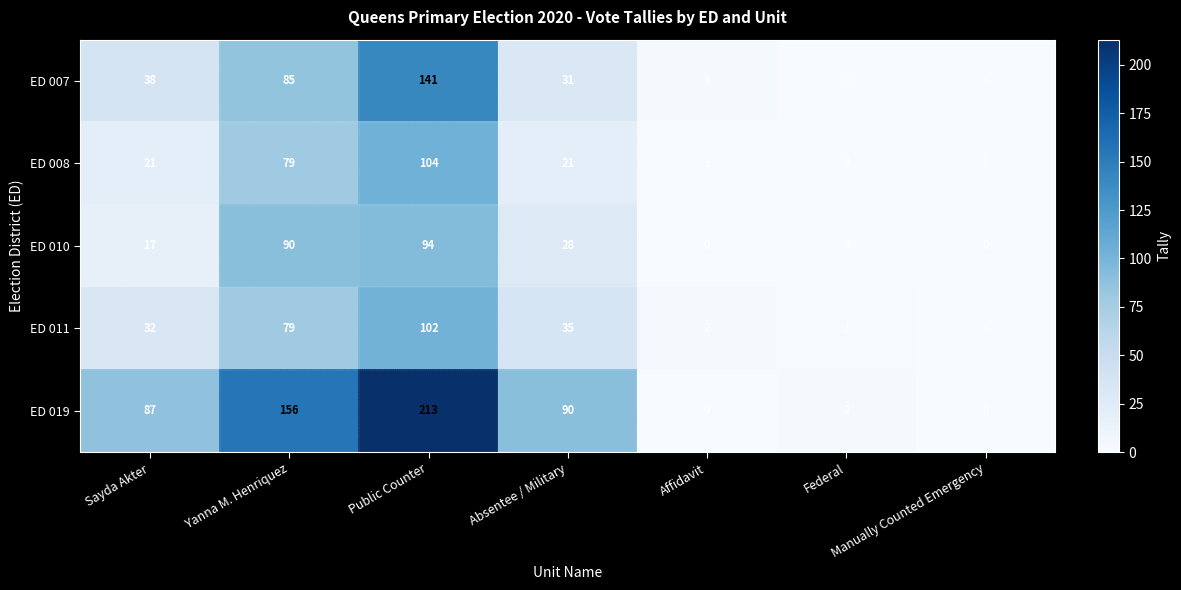

At which label is ED 019 closest to 106?

Absentee / Military